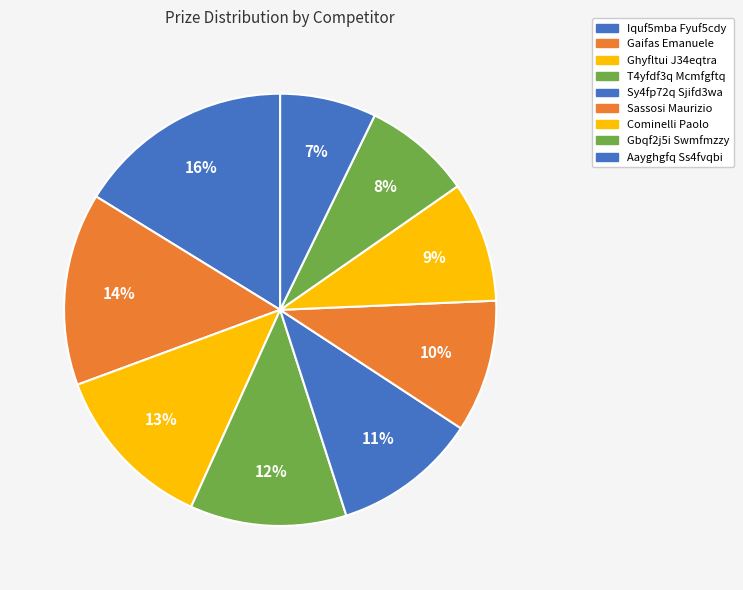

Does Aayghgfq Ss4fvqbi represent more than half of the total?

No